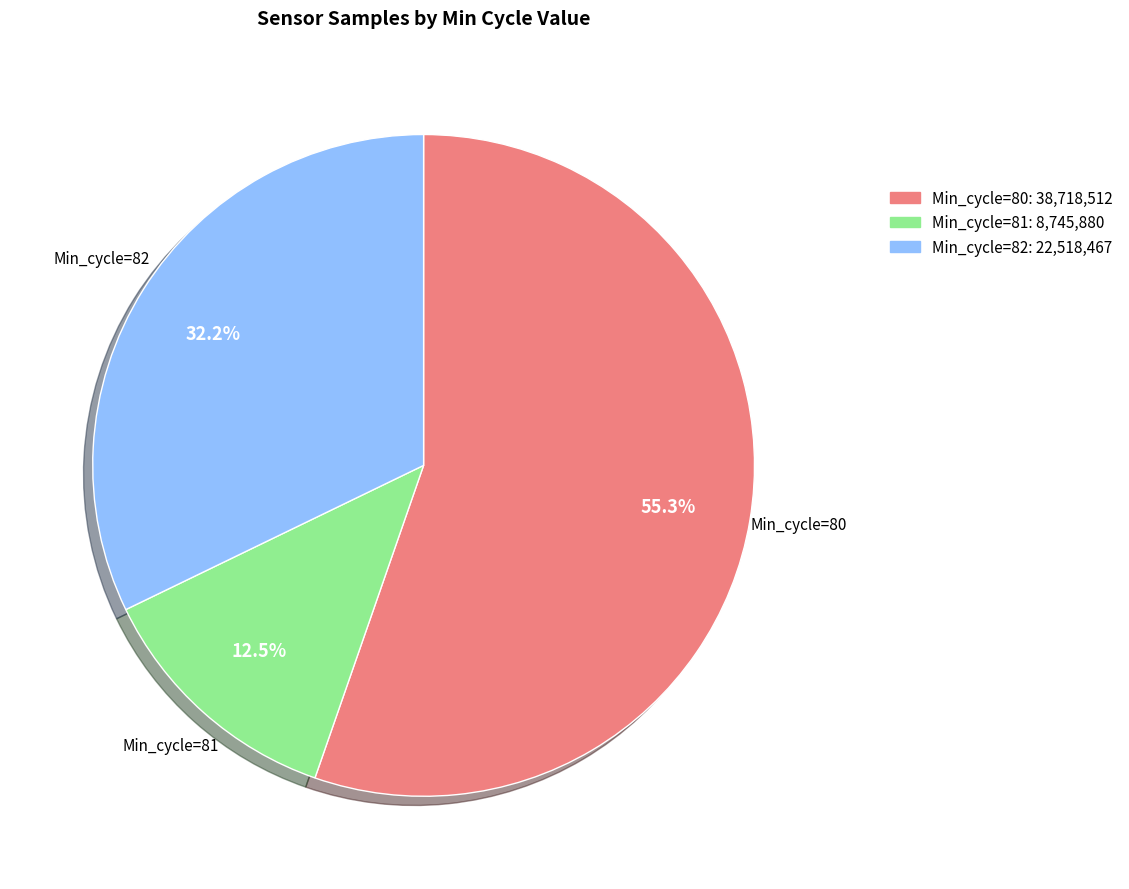

Is there a majority slice in this chart?

Yes